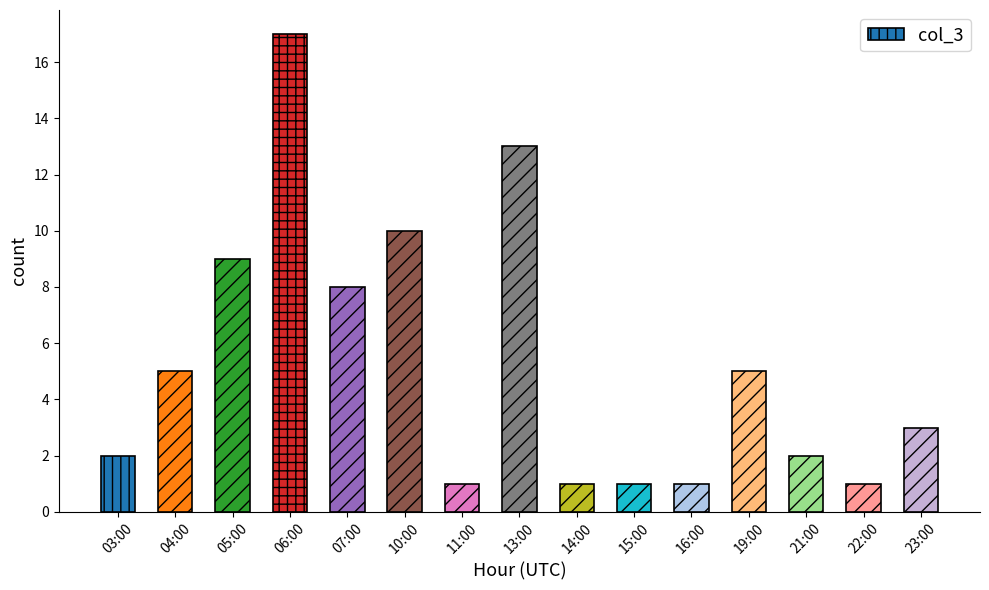

What is the greatest value displayed?

17